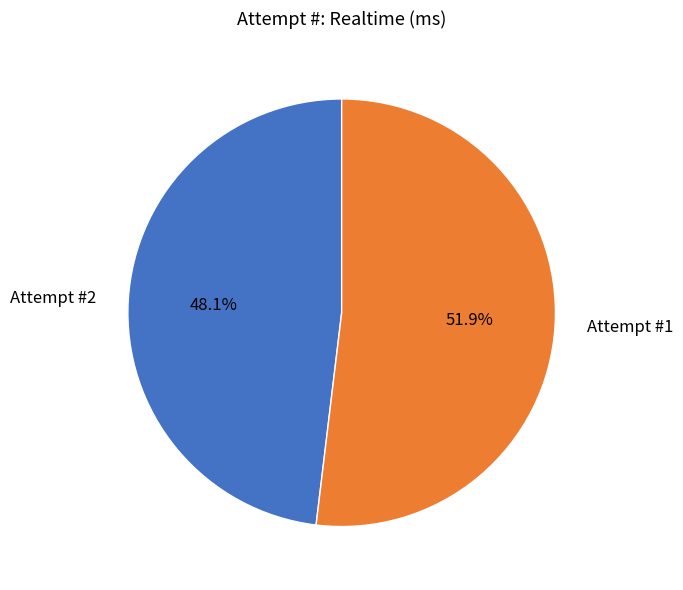

Combined, what portion of the pie is Attempt #2 and Attempt #1?

100.0%